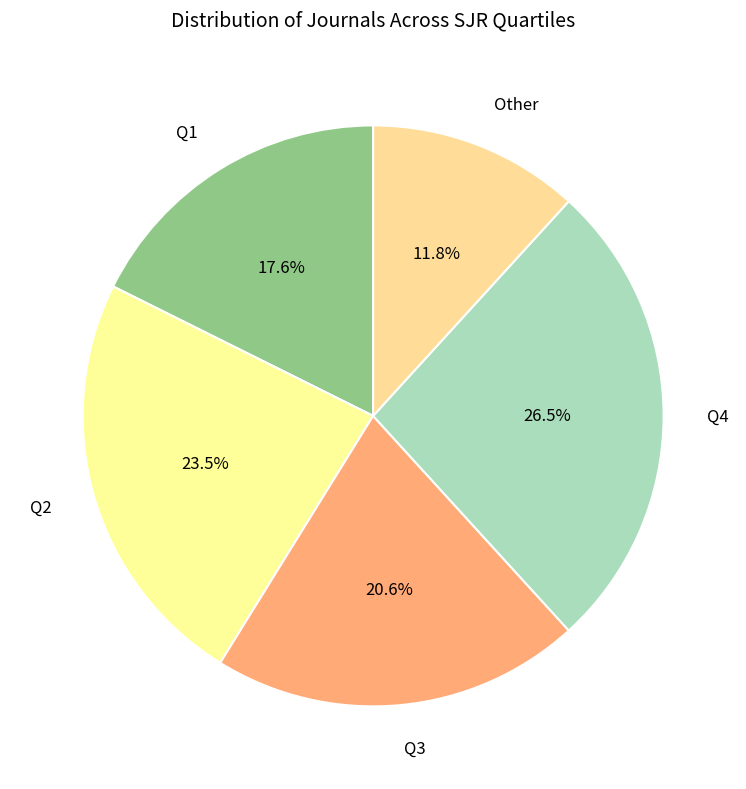

How many slices are in this pie chart?

5